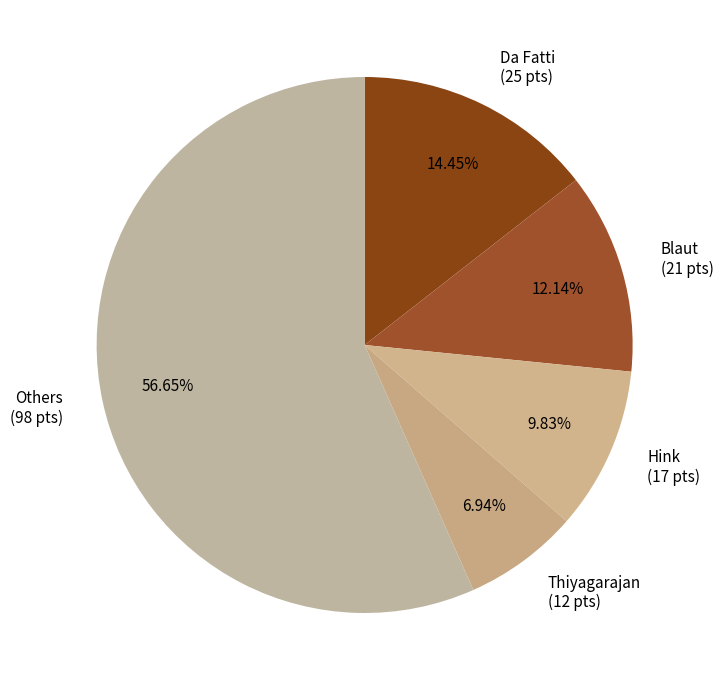

Is the sum of Blaut (21 pts) and Thiyagarajan (12 pts) greater than half?

No